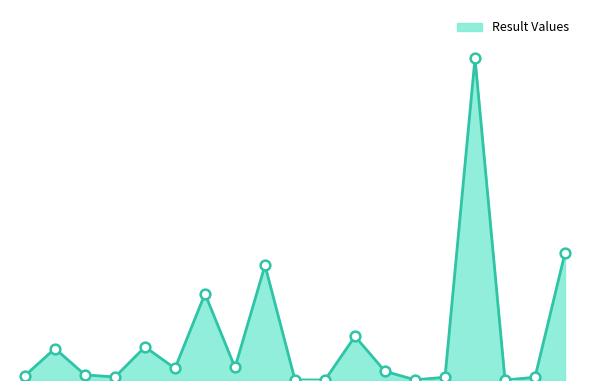

List the labels in order of value, largest first.

Cond @ 20C, Hardness, O Diss %sat, Alky pH 4.5, Calcium - Ca, Zinc - as Zn, Chloride Ion, Temp Water, COPA, pH, Cu Filtered, Magnesium-Mg, BOD ATU, N Oxidised, Nitrate-N, Orthophospht, Ammonia(N), Nitrite-N, NH3 un-ion